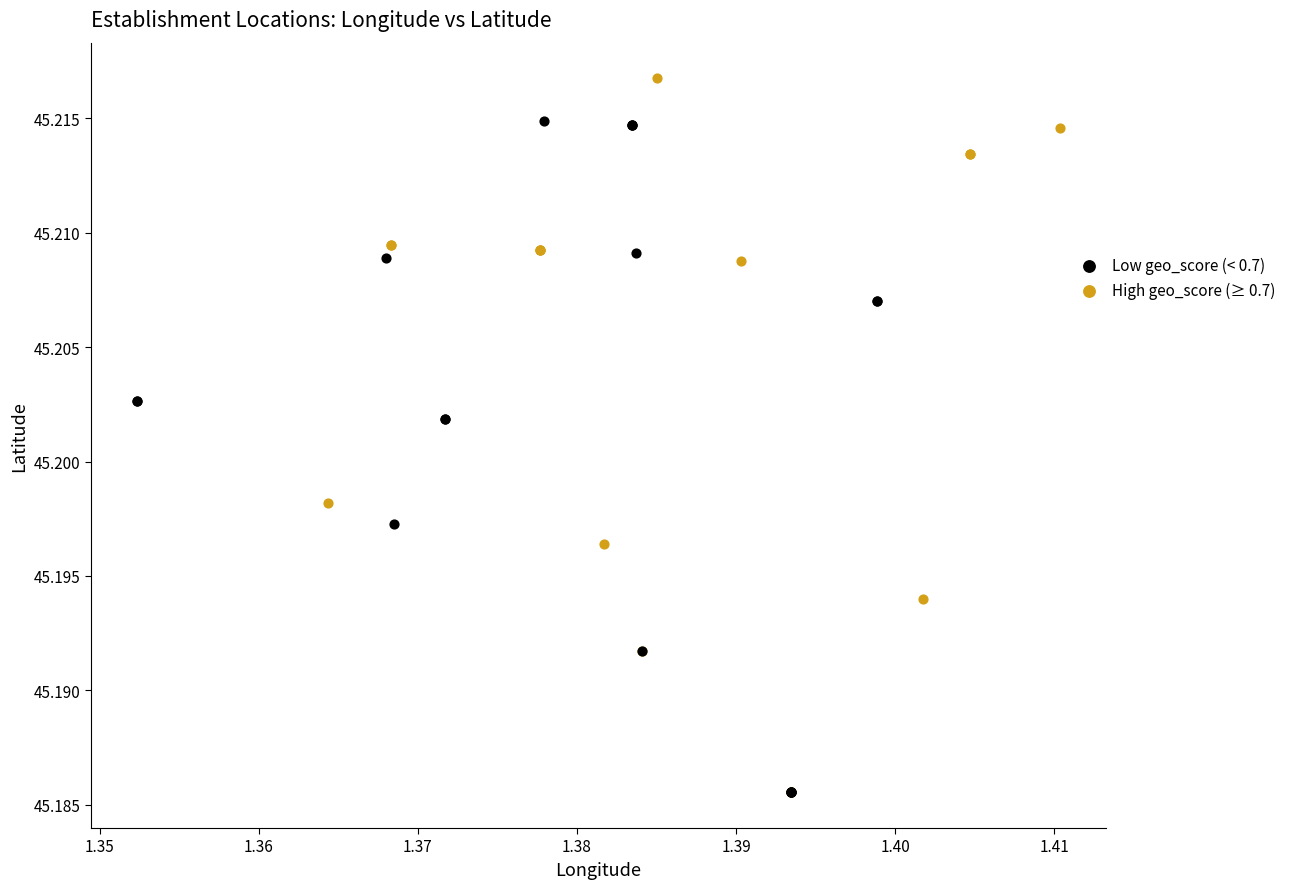

Which series contains the highest Y value?

High geo_score (≥ 0.7)